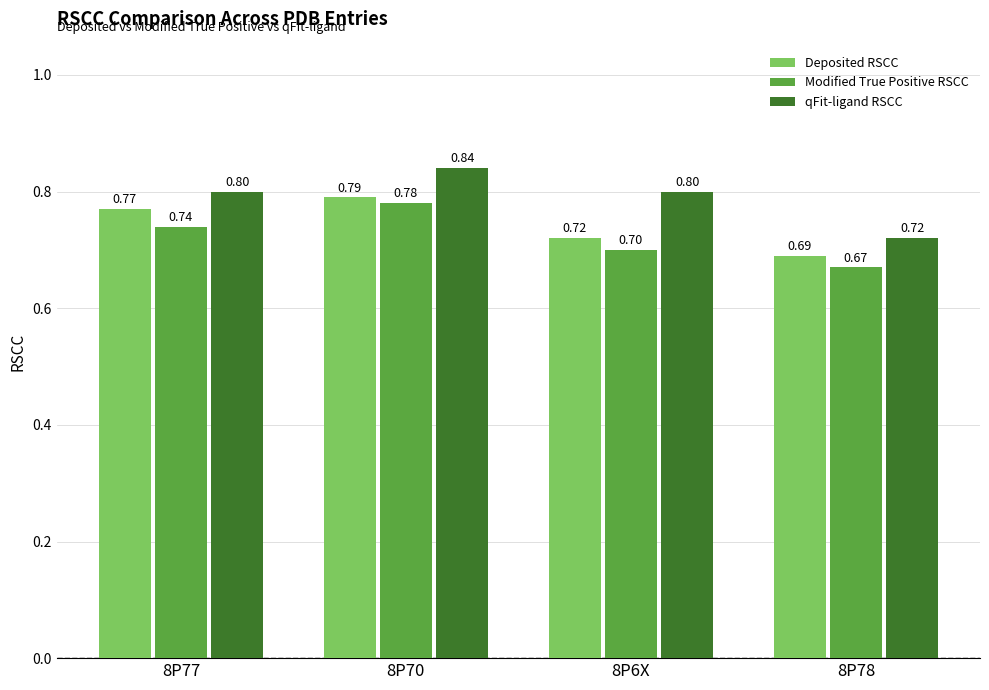

Which series has the largest range (max minus min)?

qFit-ligand RSCC